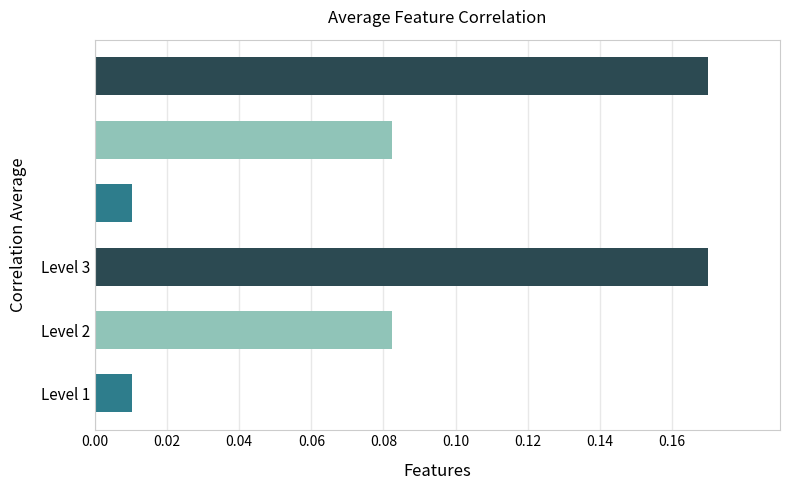

Is it true that the value at Level 2 is 0.0?

False